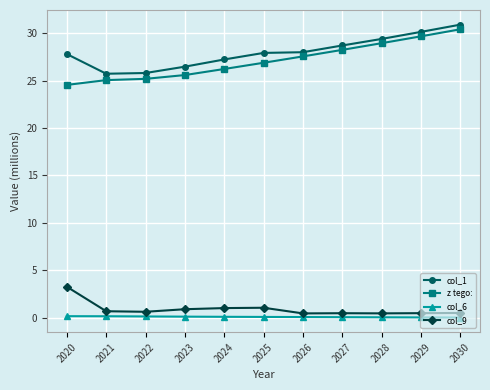

What is the average value of the z tego: series?

27.1